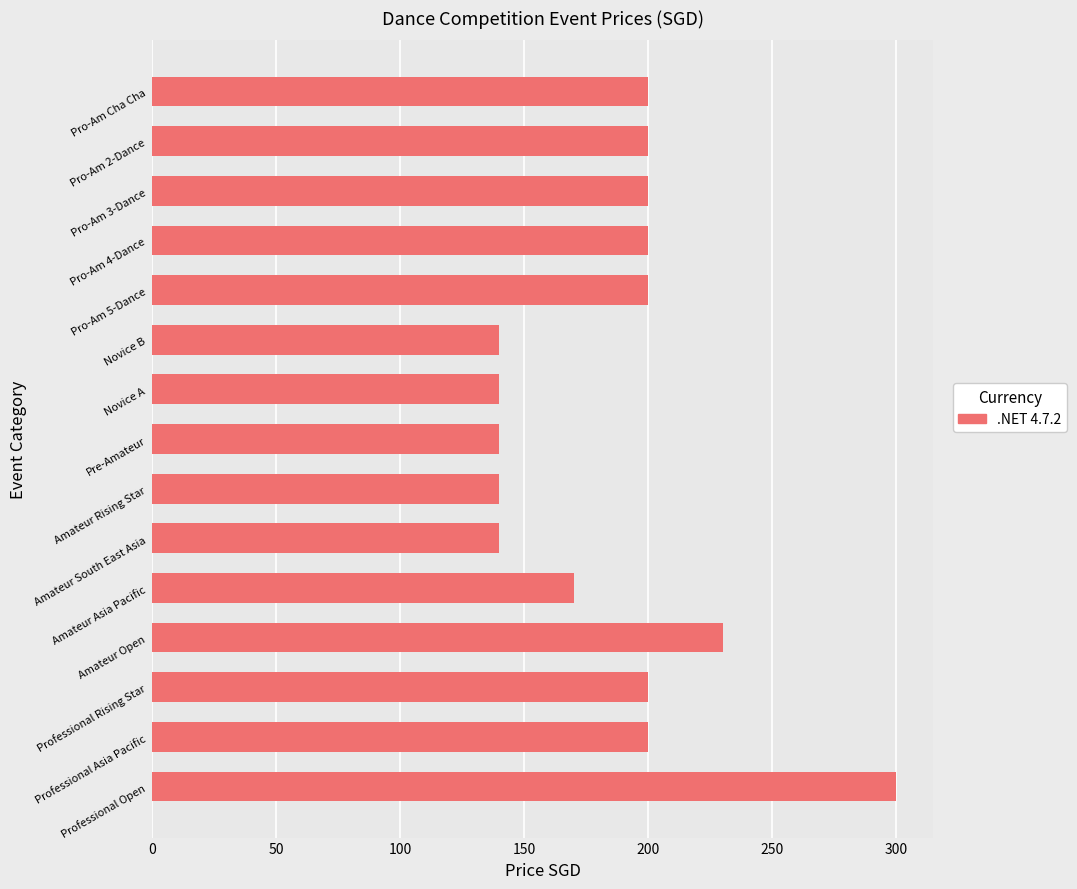

What is the sum of all values?

2800